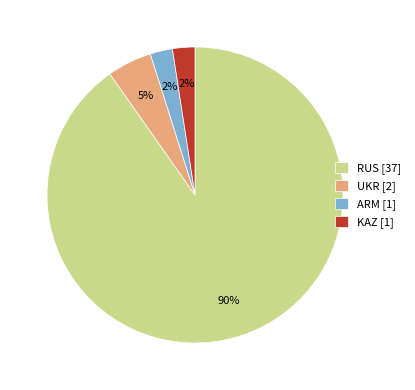

To the nearest percent, what percentage of the pie is ARM?

2%